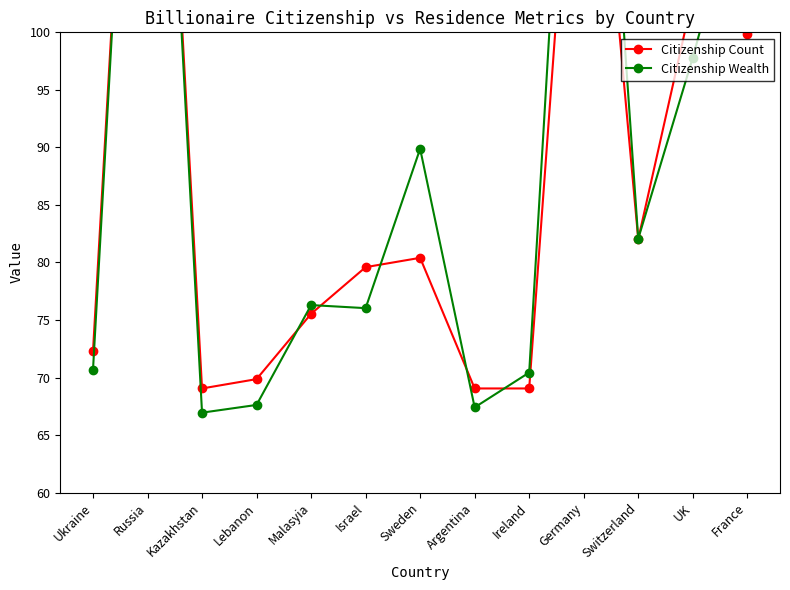

What is the label of the 5th point from the right?

Ireland